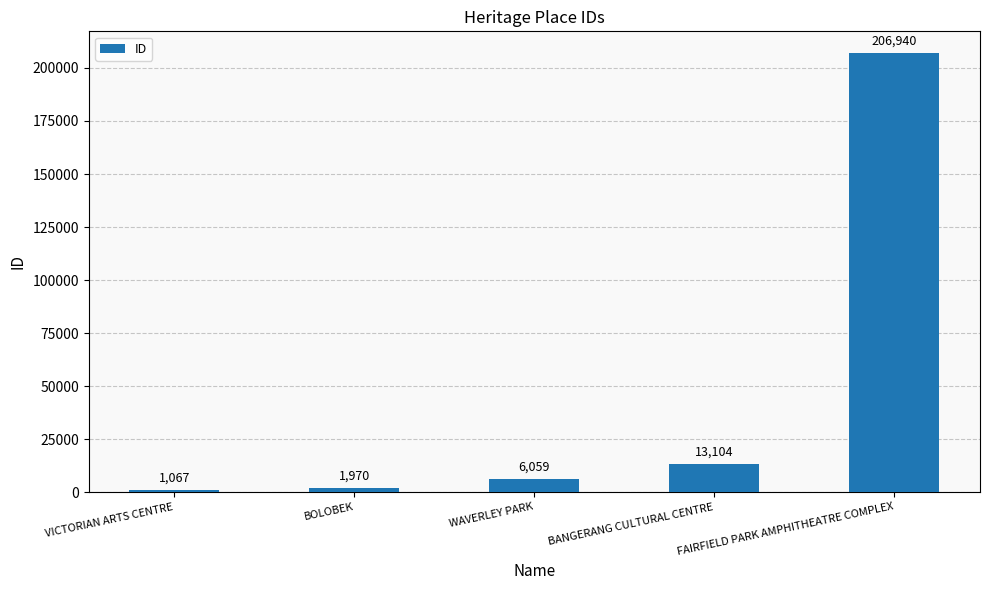

What is the sum of all values?

229140